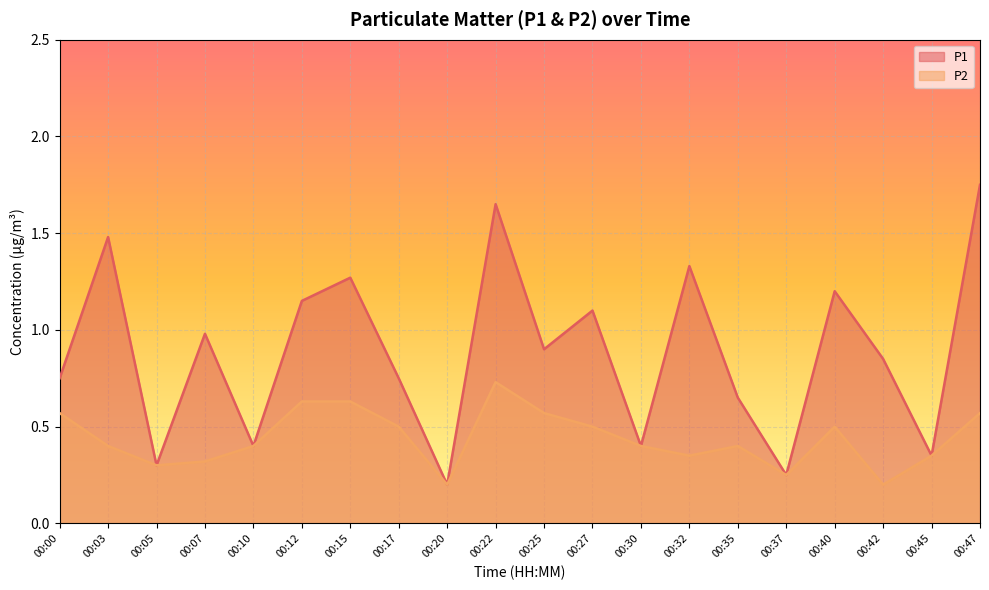

At which category does P1 reach its first local peak?

00:03